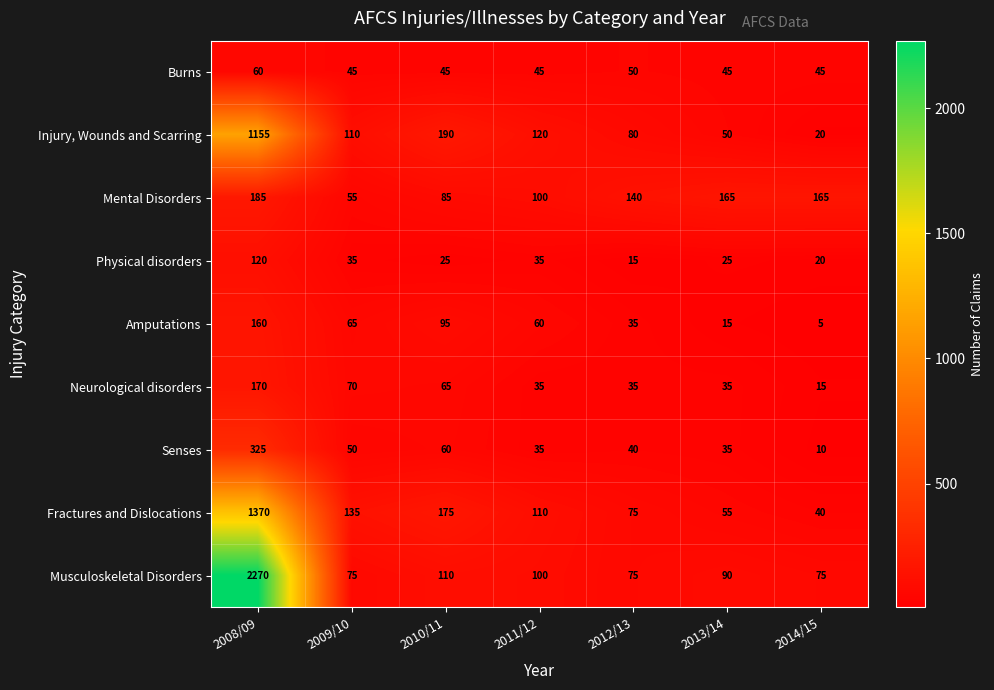

How many Mental Disorders values are between 85 and 165?

5